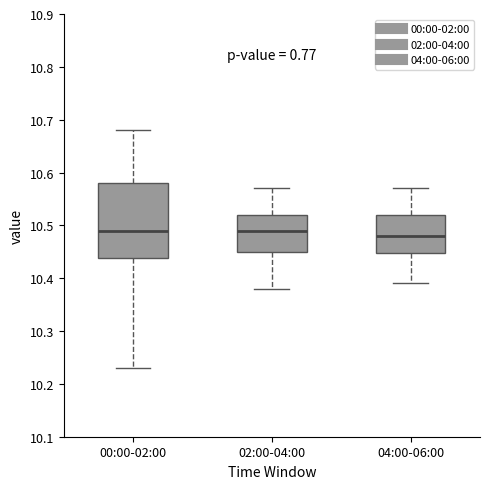

Reading left to right, transcribe this box plot: for each box, give where its median line is, the range the box spans, and where its two whiskers end, as read against the y-axis. The values are not printed on the chart, so give them approximately, as read against the axis.

00:00-02:00: median 10.49, box 10.44 to 10.58, whiskers 10.23 to 10.68
02:00-04:00: median 10.49, box 10.45 to 10.52, whiskers 10.38 to 10.57
04:00-06:00: median 10.48, box 10.45 to 10.52, whiskers 10.39 to 10.57